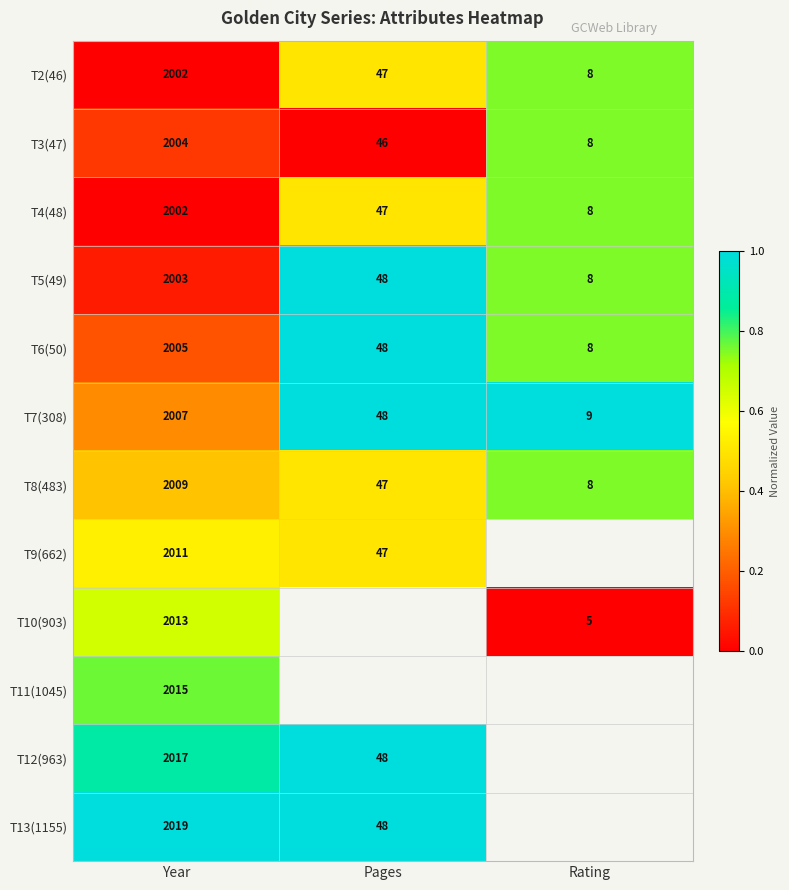

What is the difference between the T3(47) values at Pages and Year?

1958